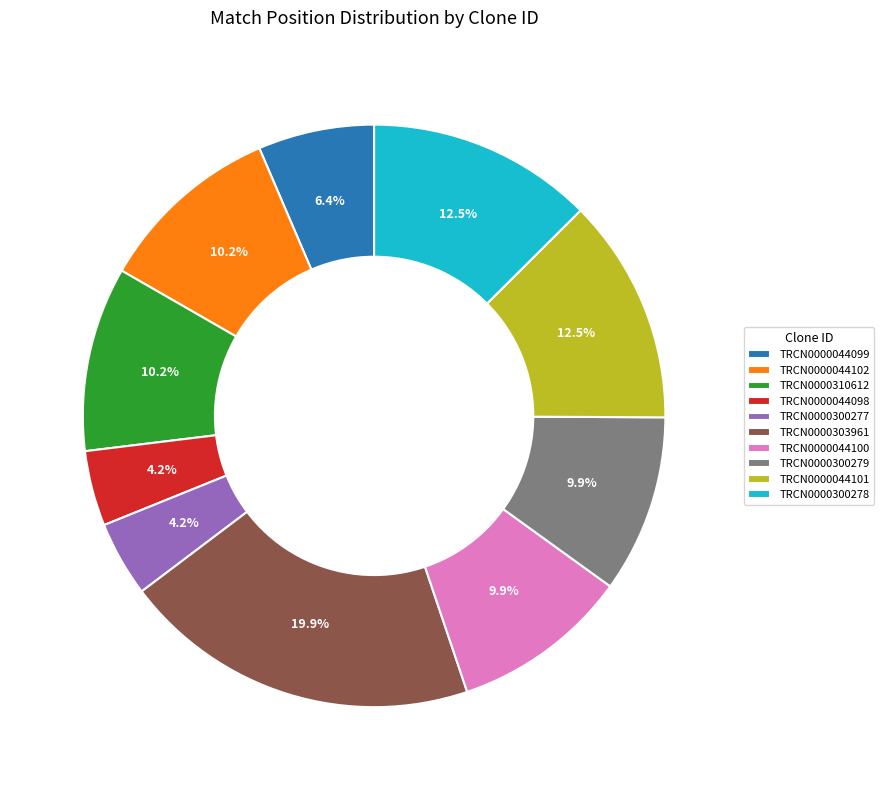

Which category has the biggest portion of the pie?

TRCN0000303961